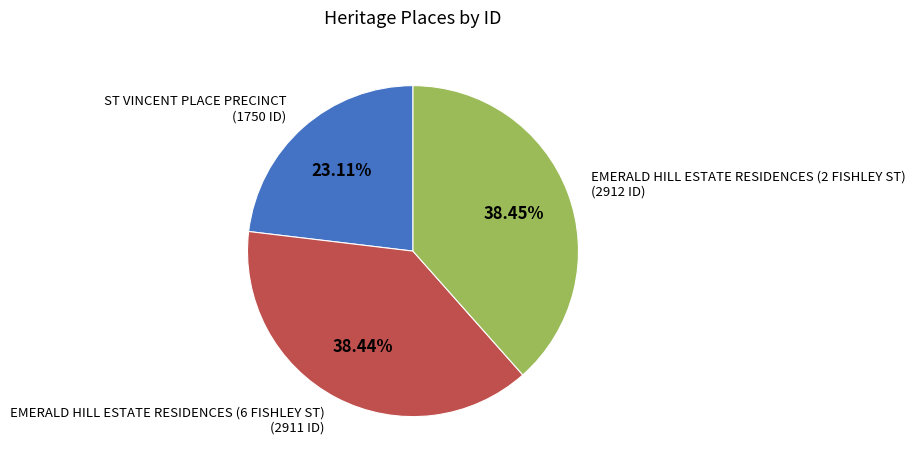

Approximately how many times larger is the value at EMERALD HILL ESTATE RESIDENCES (6 FISHLEY ST) compared to EMERALD HILL ESTATE RESIDENCES (2 FISHLEY ST)?

1.0